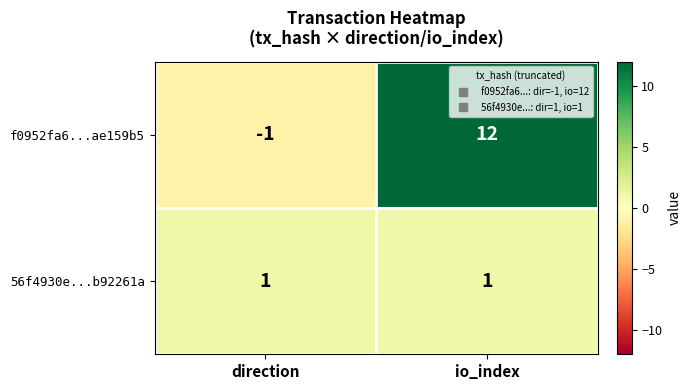

Where is f0952fa6...ae159b5 nearest to the value 5?

direction